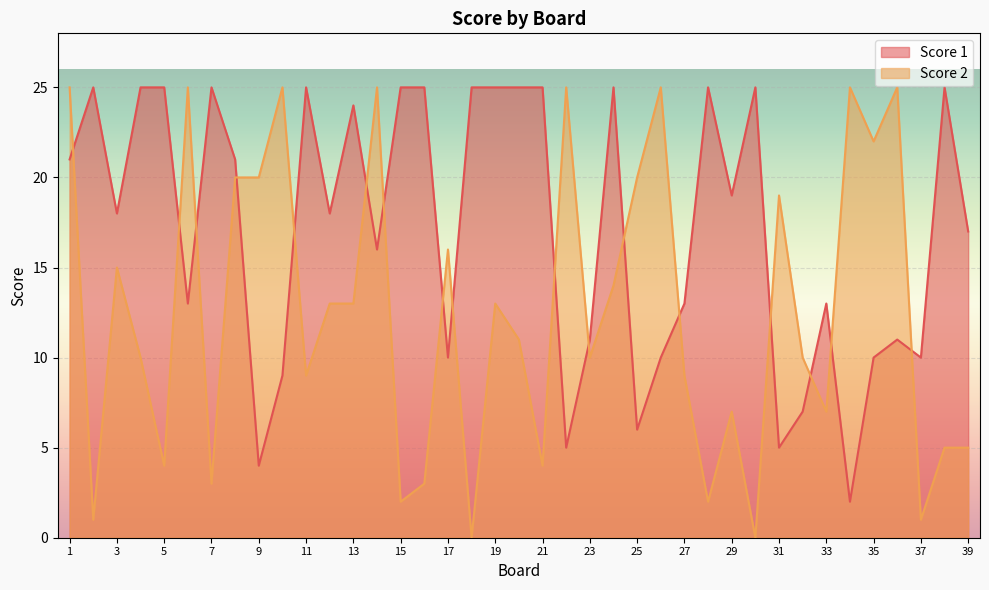

The value of Score 2 at 35 is 15. True or false?

False